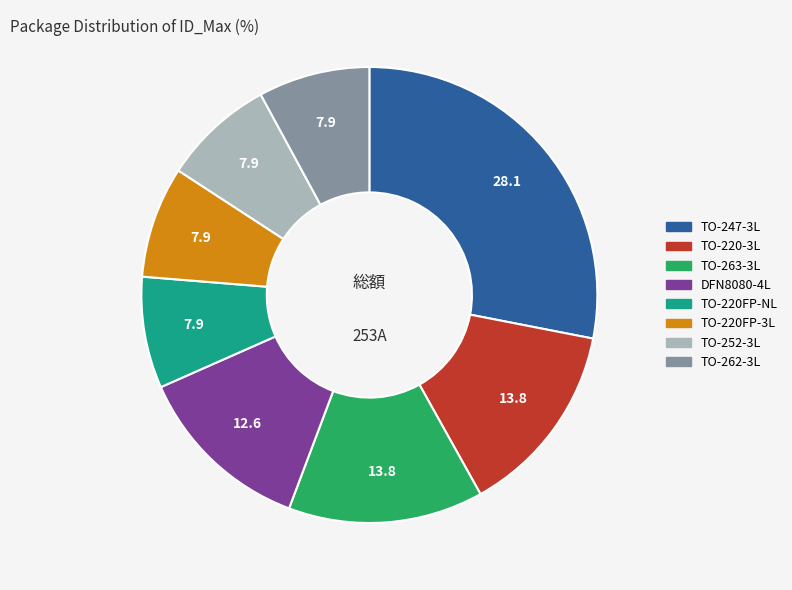

True or false: TO-220-3L accounts for 14% of the total.

True